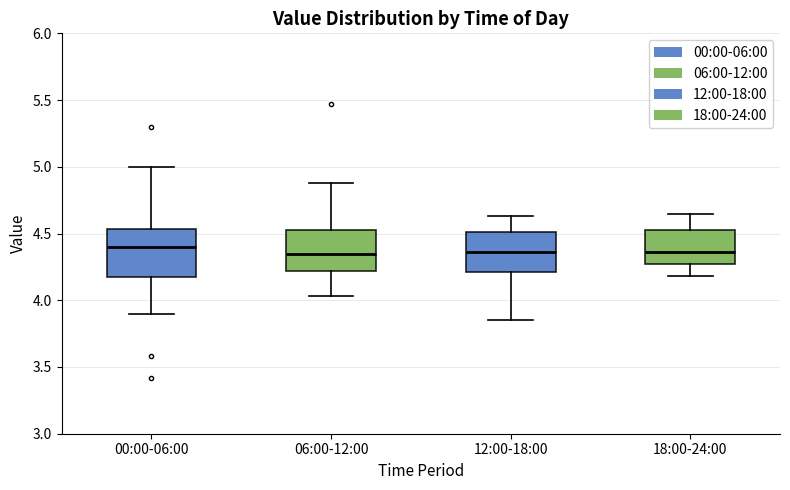

Reading left to right, transcribe this box plot: for each box, give where its median line is, the range the box spans, and where its two whiskers end, as read against the y-axis. The values are not printed on the chart, so give them approximately, as read against the axis.

00:00-06:00: median 4.40, box 4.15 to 4.55, whiskers 3.90 to 5.00
06:00-12:00: median 4.35, box 4.20 to 4.55, whiskers 4.05 to 4.90
12:00-18:00: median 4.35, box 4.20 to 4.50, whiskers 3.85 to 4.65
18:00-24:00: median 4.35, box 4.25 to 4.55, whiskers 4.20 to 4.65